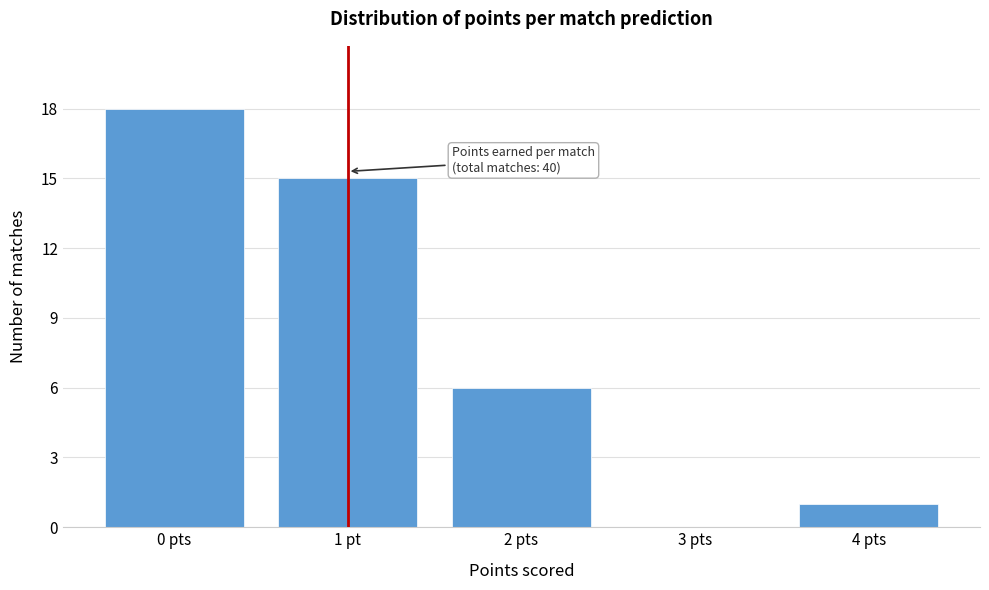

Reading right to left, transcribe all the data shown in this chart.

4 pts=1	3 pts=0	2 pts=6	1 pt=15	0 pts=18